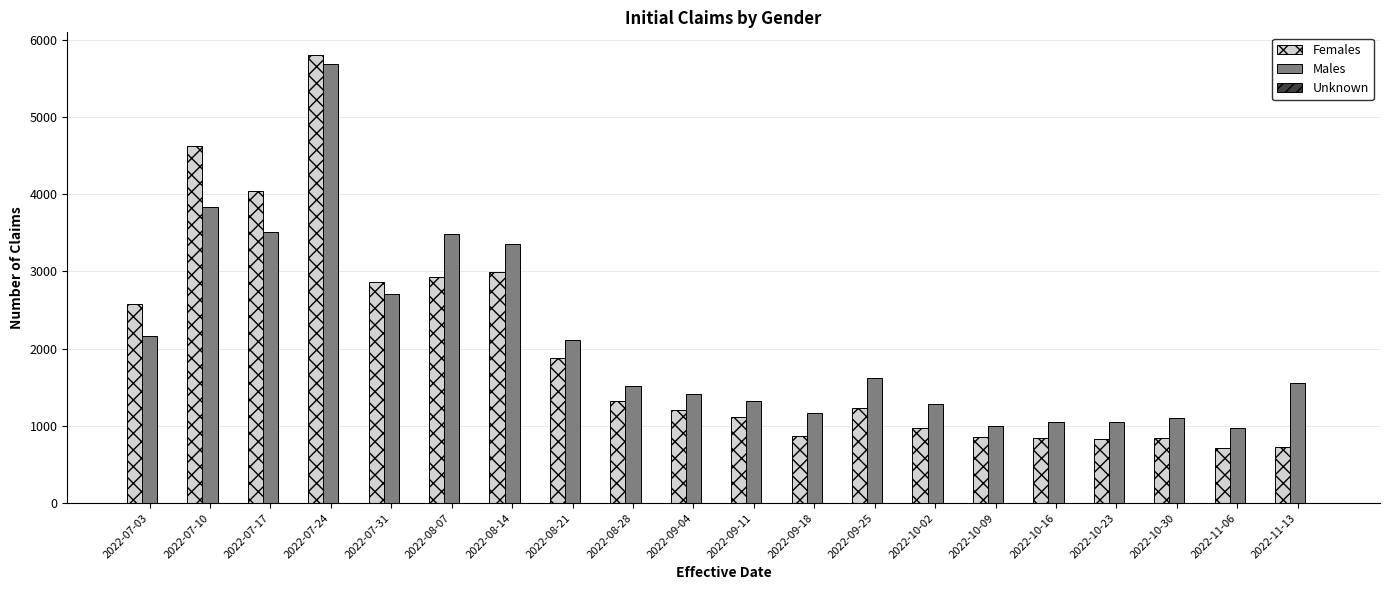

What is the total value across all series at 2022-07-24?

11487